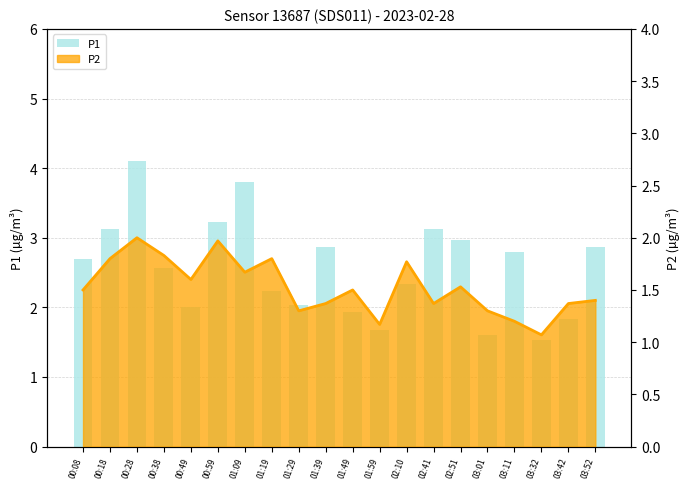

Does the chart contain any negative values?

No